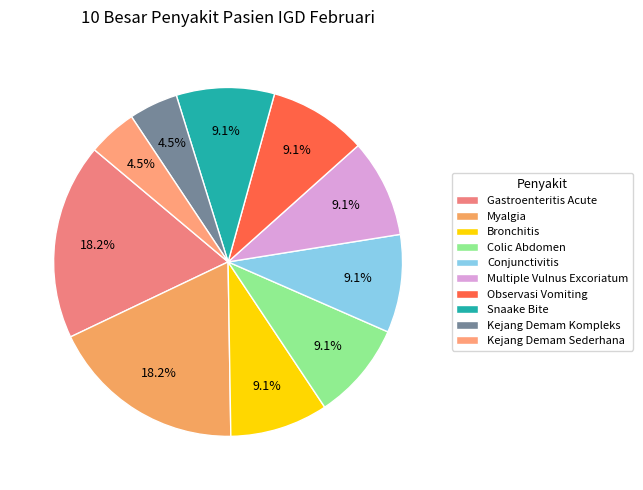

Rank the categories by value from highest to lowest.

Gastroenteritis Acute, Myalgia, Bronchitis, Colic Abdomen, Conjunctivitis, Multiple Vulnus Excoriatum, Observasi Vomiting, Snaake Bite, Kejang Demam Kompleks, Kejang Demam Sederhana